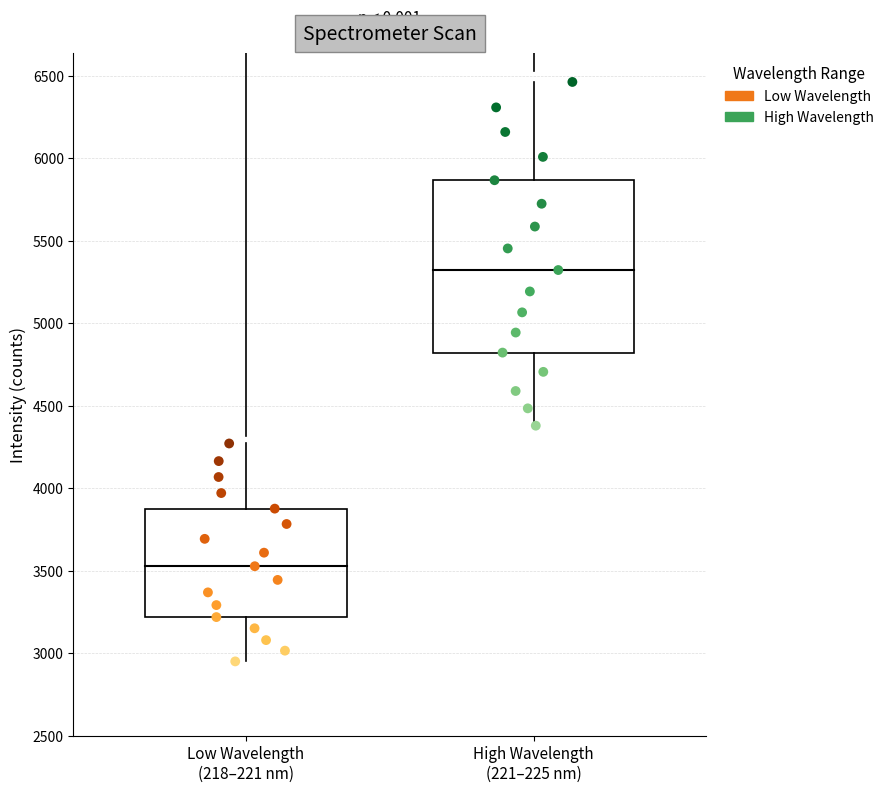

Which series has the widest spread of Y values?

High Wavelength